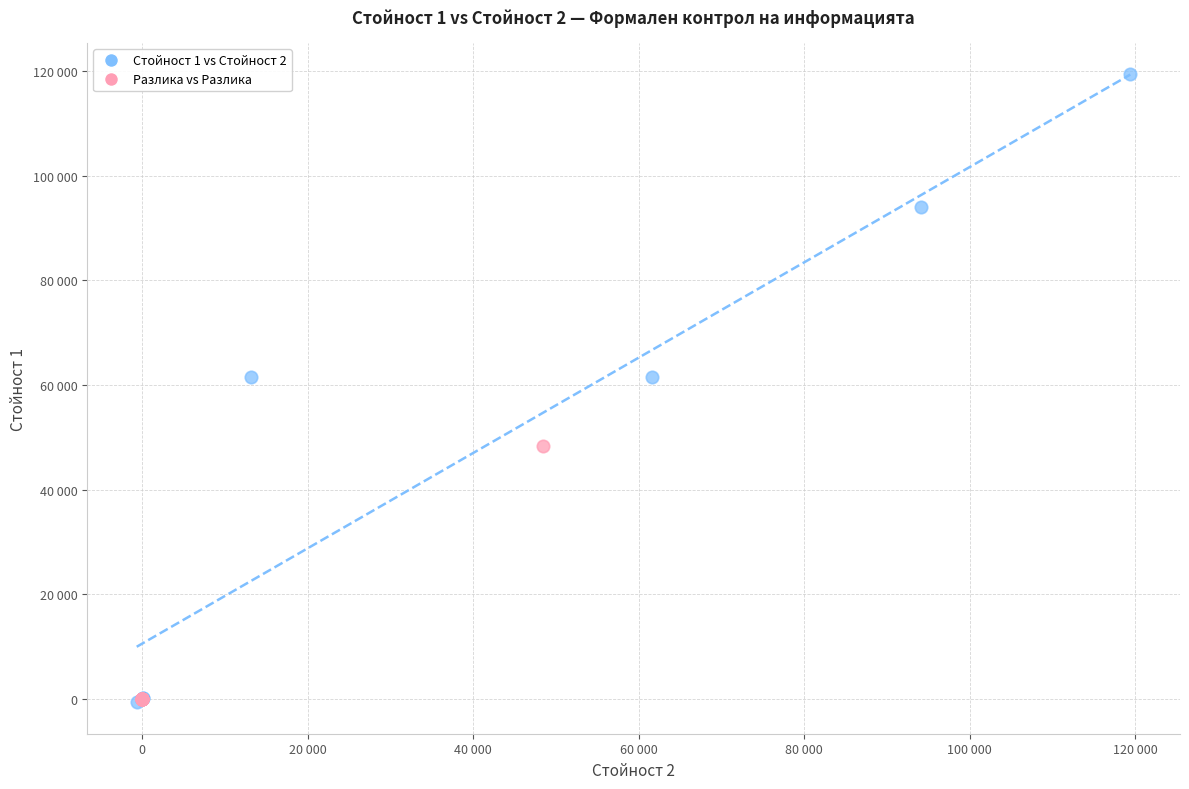

Which series has the widest spread of Y values?

Стойност 1 vs Стойност 2